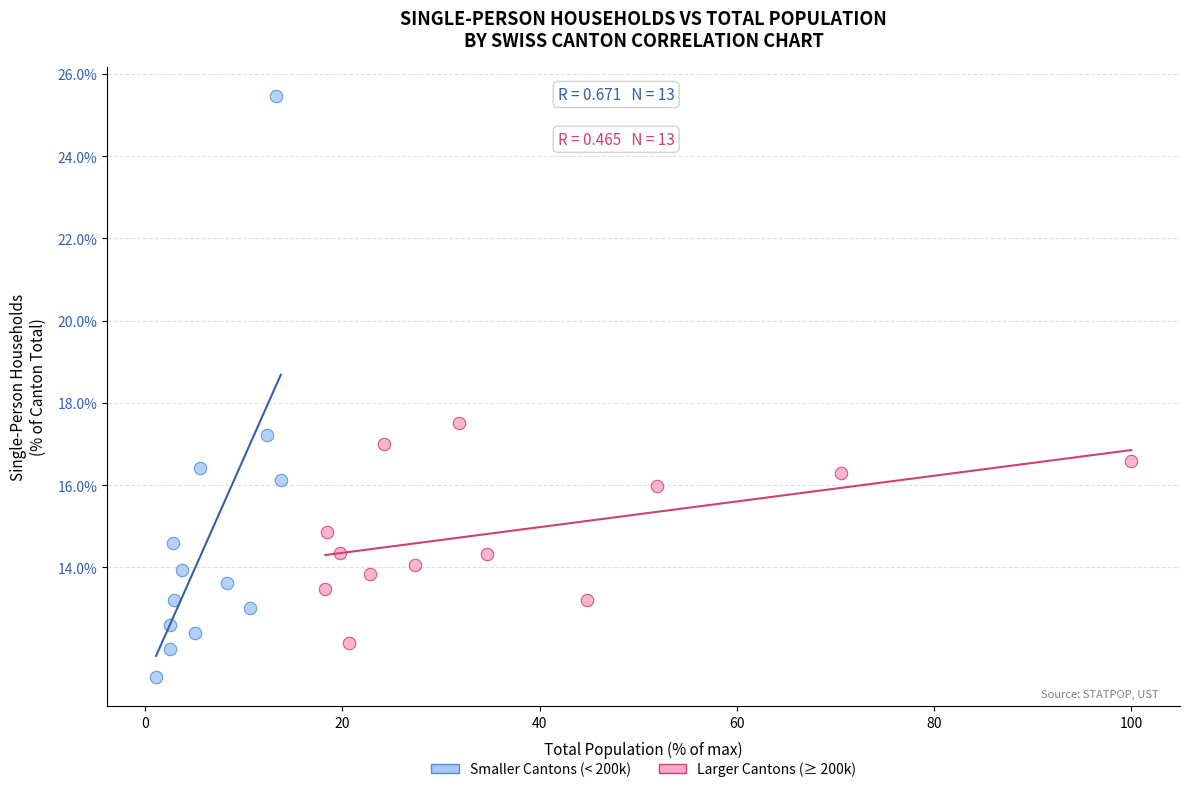

Which series contains the highest Y value?

Smaller Cantons (< 200k)